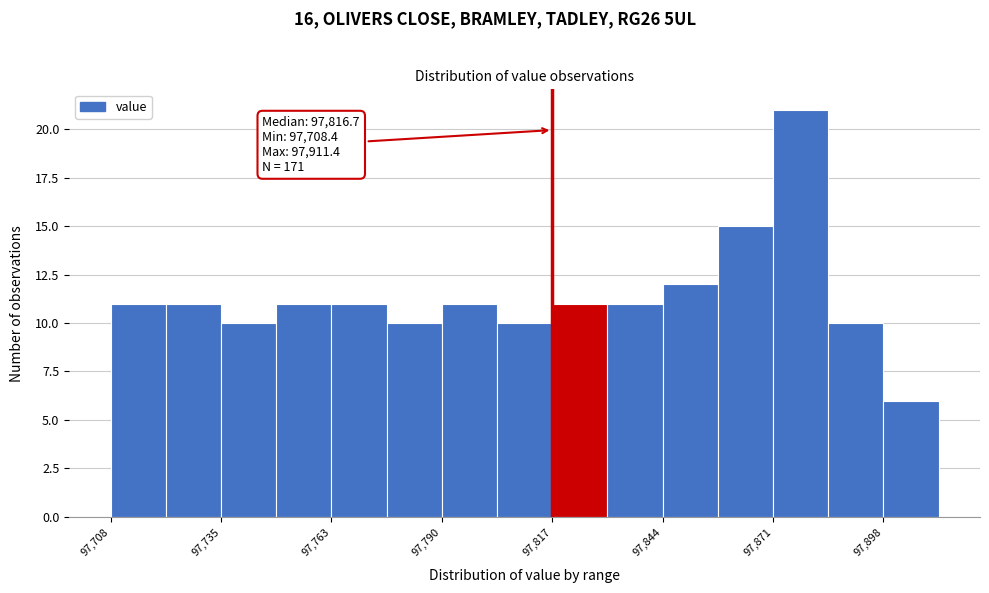

Read against the x-axis, roughly where is the centre of the tallest bar?

97880